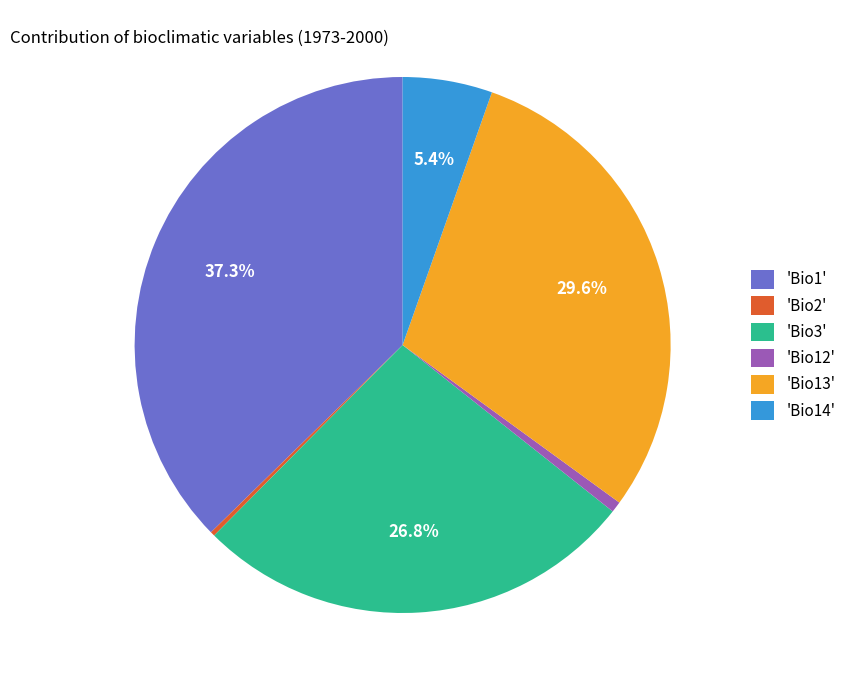

Approximately how many times larger is the value at 'Bio13' compared to 'Bio3'?

1.1